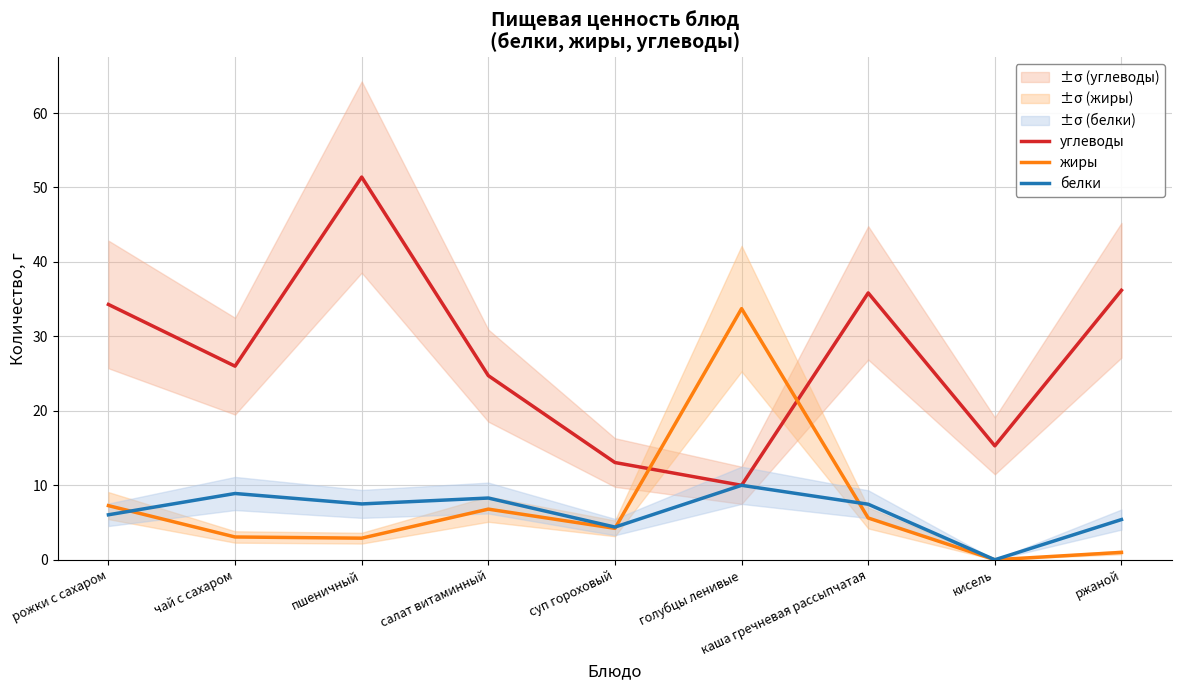

Read the углеводы value at пшеничный.

51.4